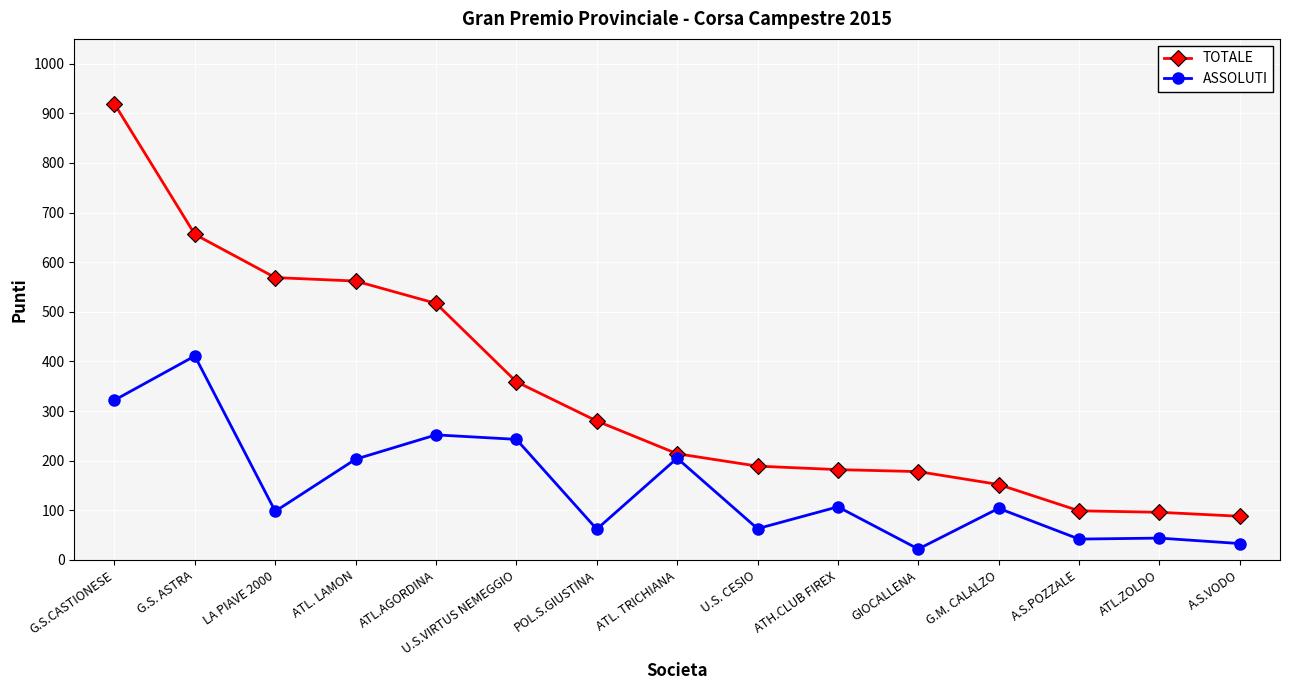

Is this an area chart (filled region under the line)?

No